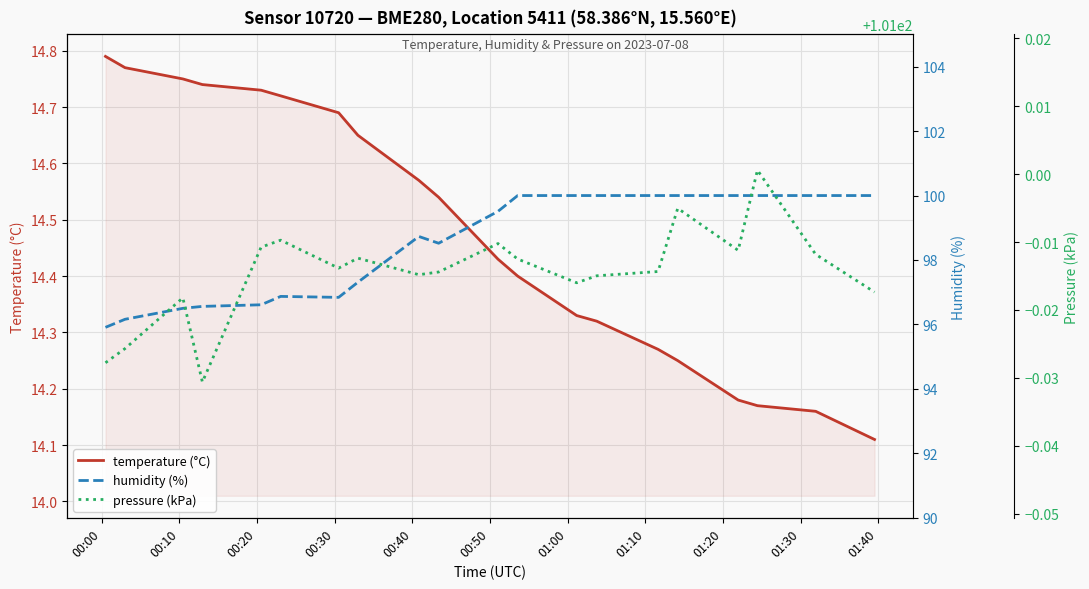

At how many categories does at least one series exceed 46?

20